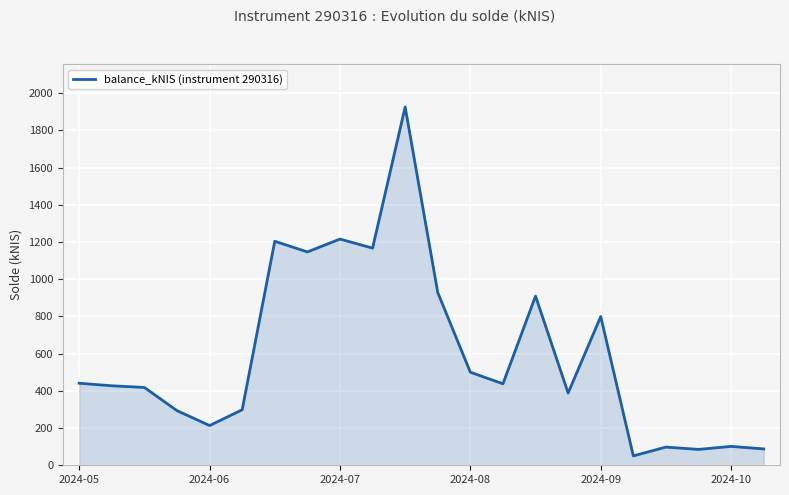

How many distinct data groups are displayed?

1